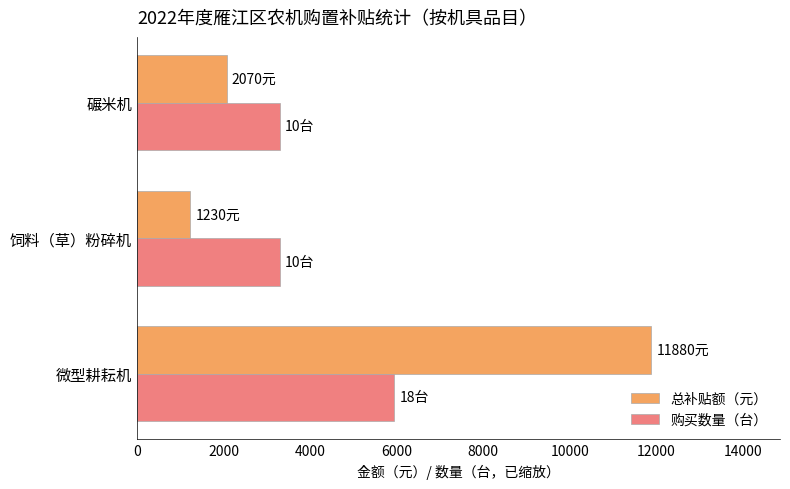

What is the spread (max minus min) of values at 碾米机?

1230